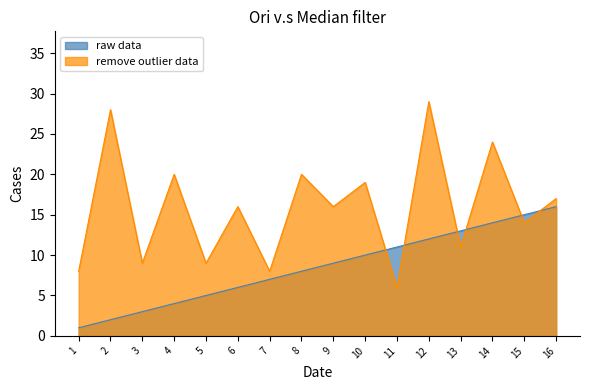

True or false: remove outlier data has a value of 16 at 5.

False